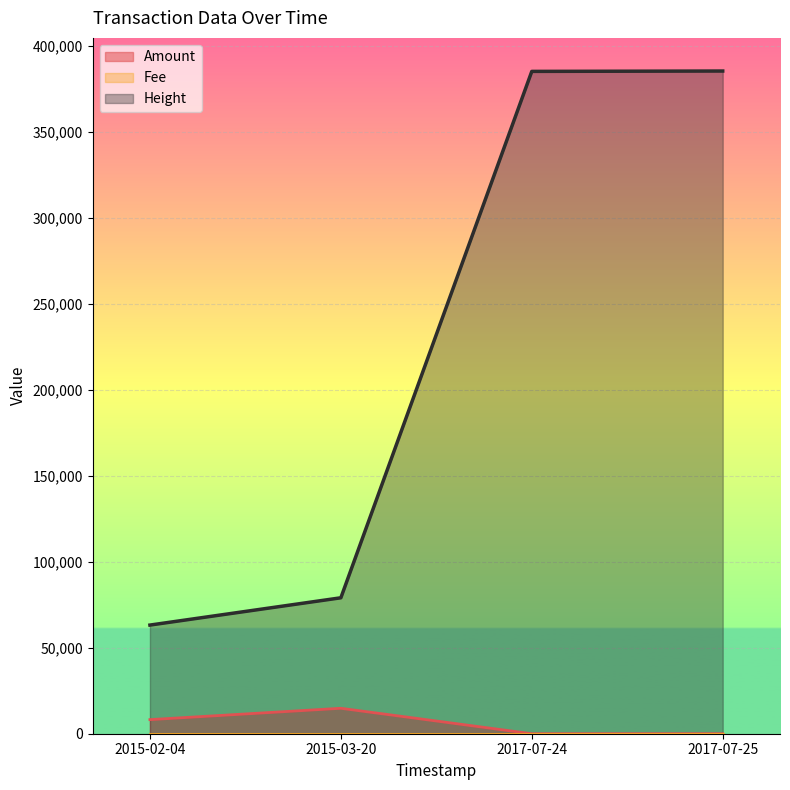

Read the Height value at 2017-07-24, to the nearest 100.

385100